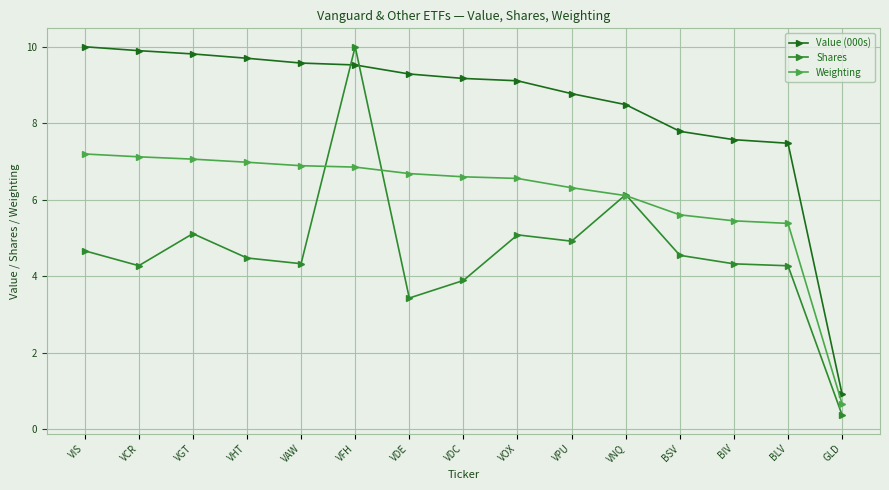

Reading left to right, list all the values displayed in this chart.

Value (000s): 10.0	9.9	9.8	9.7	9.6	9.5	9.3	9.2	9.1	8.8	8.5	7.8	7.6	7.5	0.9
Shares: 4.7	4.3	5.1	4.5	4.3	10.0	3.4	3.9	5.1	4.9	6.1	4.5	4.3	4.3	0.4
Weighting: 7.2	7.1	7.1	7.0	6.9	6.9	6.7	6.6	6.6	6.3	6.1	5.6	5.4	5.4	0.7